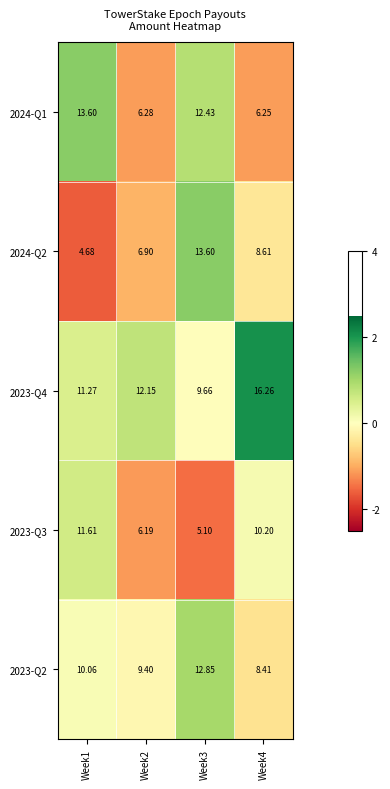

What is the spread (max minus min) of values at Week4?

10.0